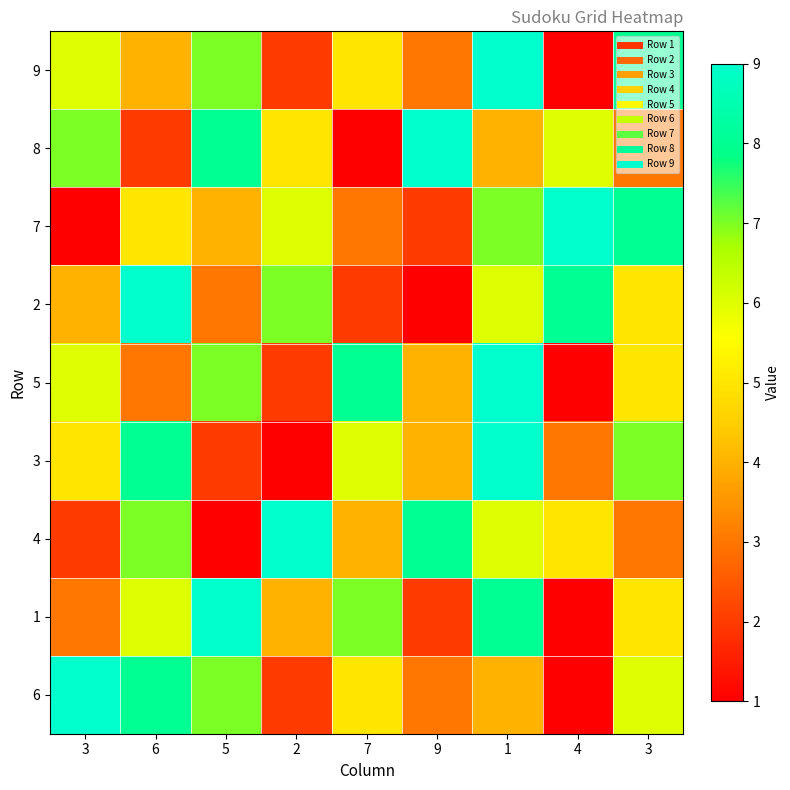

Reading left to right, extract all data points from this chart.

9: 3=6	6=4	5=7	2=2	7=5	9=3	1=9	4=1	3=8
8: 3=7	6=2	5=8	2=5	7=1	9=9	1=4	4=6	3=3
7: 3=1	6=5	5=4	2=6	7=3	9=2	1=7	4=9	3=8
2: 3=4	6=9	5=3	2=7	7=2	9=1	1=6	4=8	3=5
5: 3=6	6=3	5=7	2=2	7=8	9=4	1=9	4=1	3=5
3: 3=5	6=8	5=2	2=1	7=6	9=4	1=9	4=3	3=7
4: 3=2	6=7	5=1	2=9	7=4	9=8	1=6	4=5	3=3
1: 3=3	6=6	5=9	2=4	7=7	9=2	1=8	4=1	3=5
6: 3=9	6=8	5=7	2=2	7=5	9=3	1=4	4=1	3=6